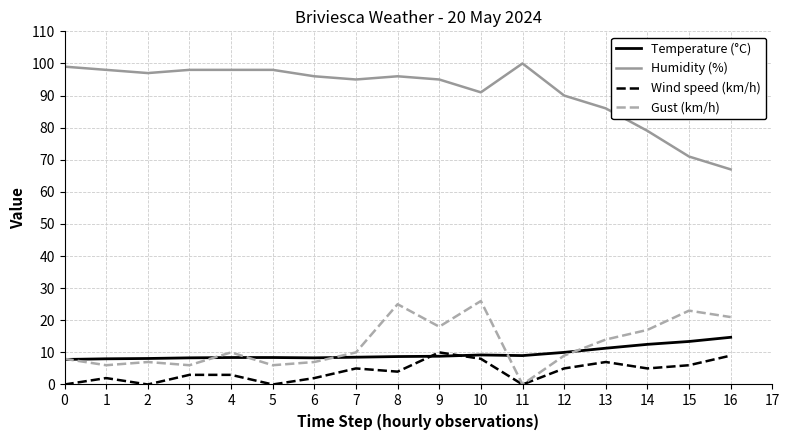

Between 3 and 8, which series saw the biggest shift?

Gust (km/h)